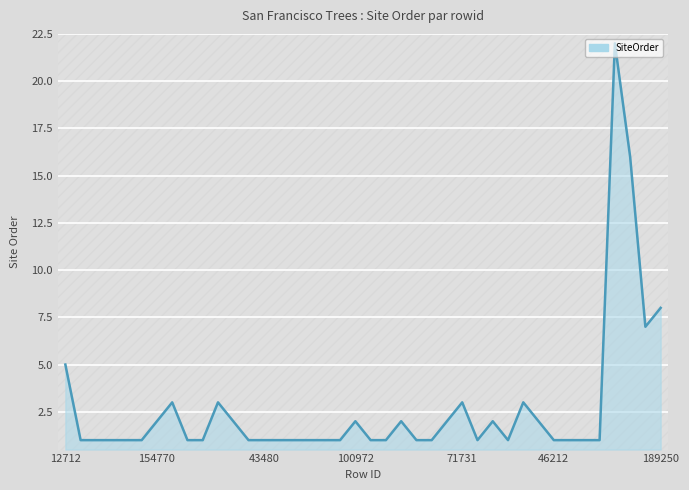

What is the maximum value shown in the chart?

22